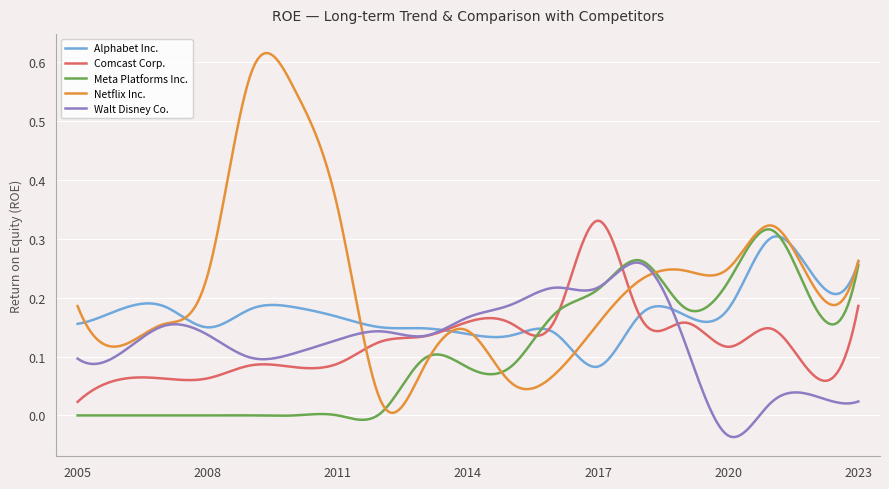

After their last crossing, which series has the higher values: Comcast Corp. or Netflix Inc.?

Netflix Inc.